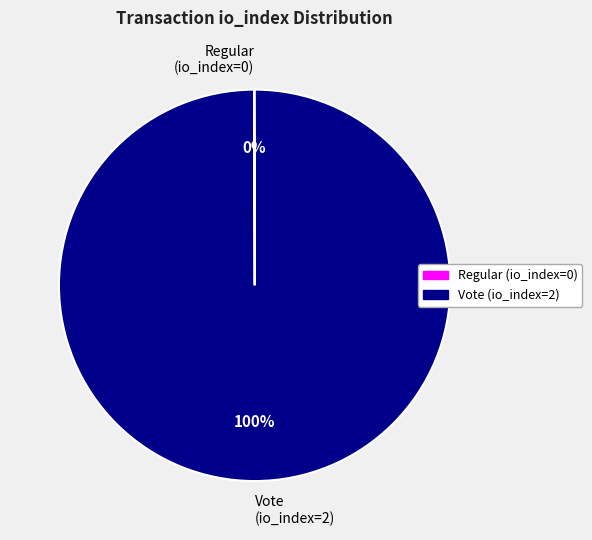

To the nearest percent, what is the average slice percentage?

50%